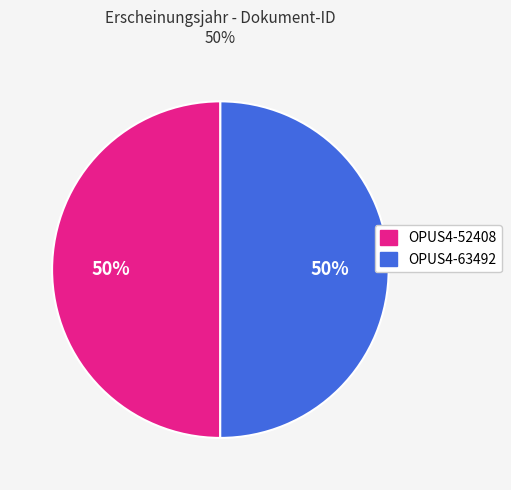

Combined, do OPUS4-63492 and OPUS4-52408 account for over 50%?

Yes